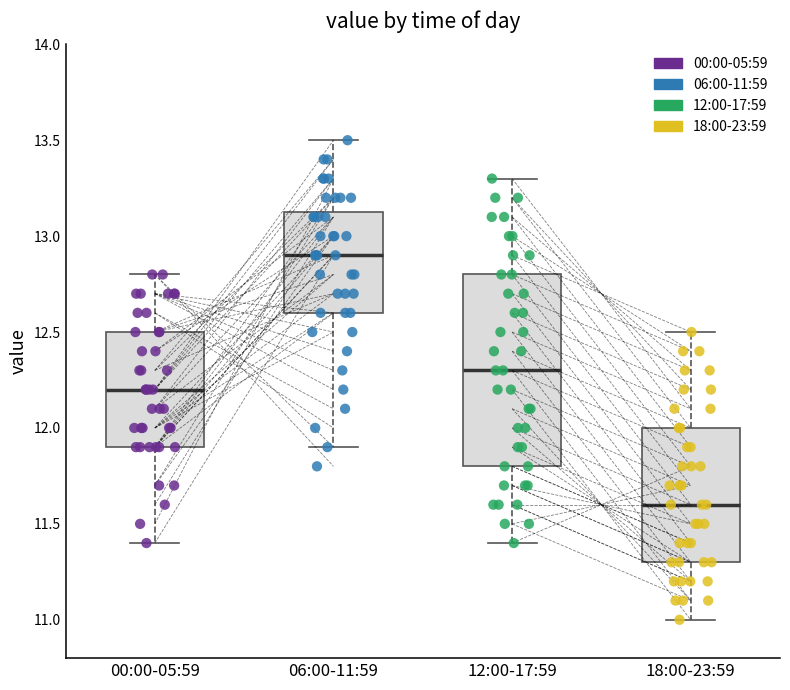

Reading left to right, read every box against the y-axis: the position of its median line, the range the box covers, and the ends of its whiskers. The values are not printed on the chart, so give them approximately, as read against the axis.

00:00-05:59: median 12.20, box 11.90 to 12.50, whiskers 11.40 to 12.80
06:00-11:59: median 12.90, box 12.60 to 13.15, whiskers 11.90 to 13.50
12:00-17:59: median 12.30, box 11.80 to 12.80, whiskers 11.40 to 13.30
18:00-23:59: median 11.60, box 11.30 to 12.00, whiskers 11.00 to 12.50